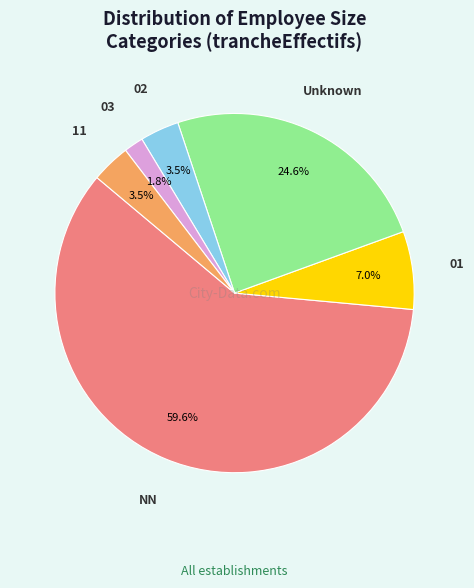

Is there any slice that represents more than half of the pie?

Yes